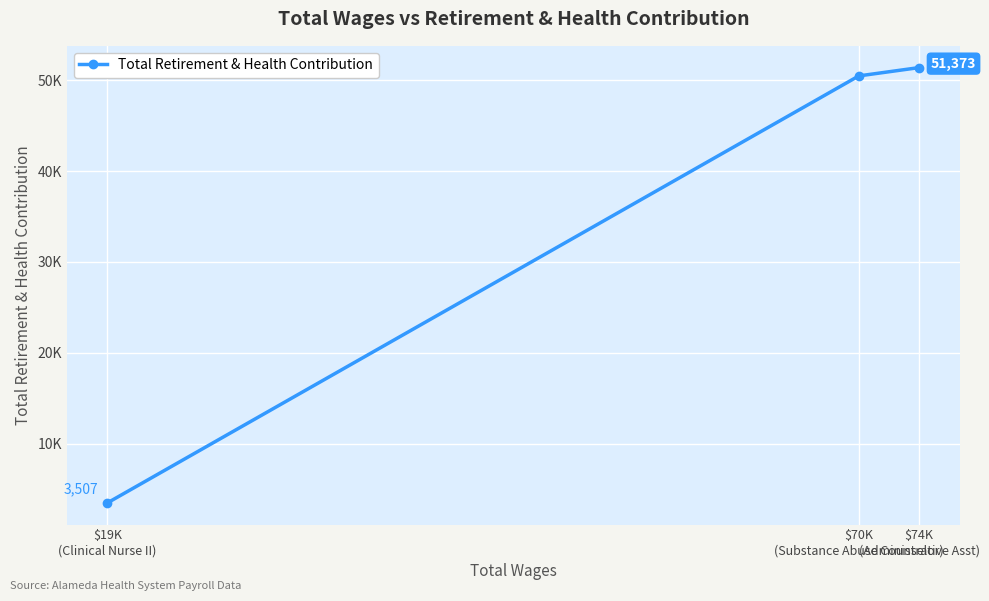

The chart shows a value of 51373 at $74K
(Administrative Asst). True or false?

True